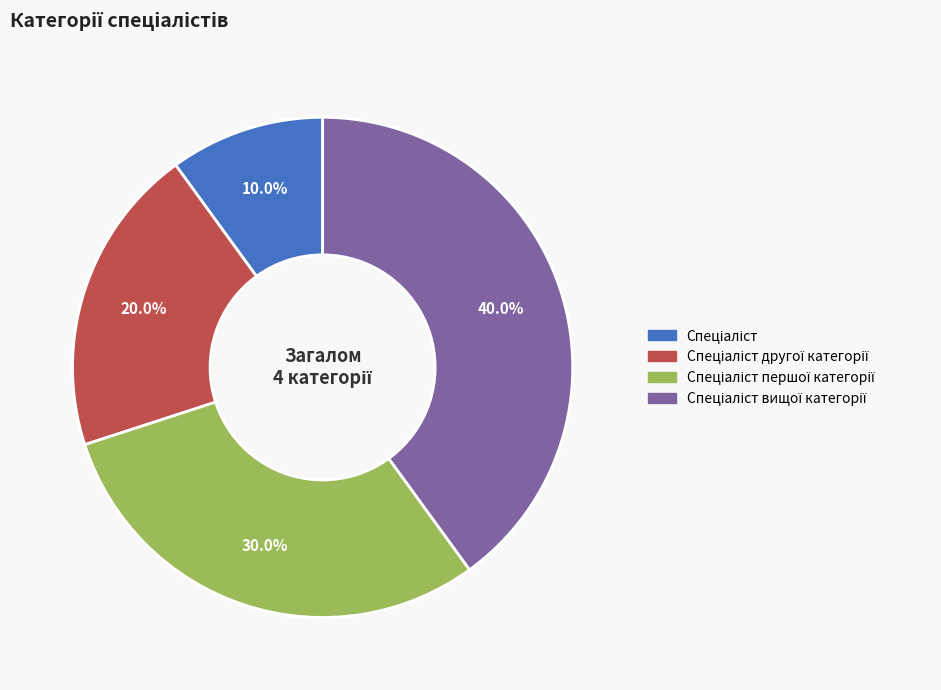

Is there a majority slice in this chart?

No